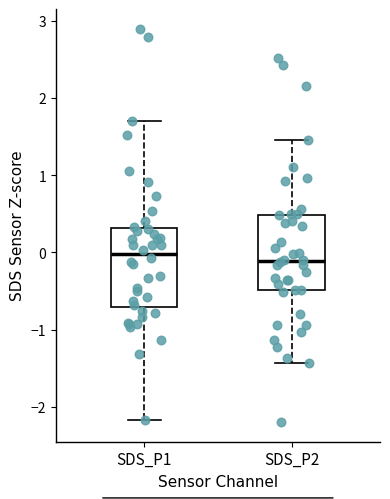

Reading left to right, read every box against the y-axis: the position of its median line, the range the box covers, and the ends of its whiskers. The values are not printed on the chart, so give them approximately, as read against the axis.

SDS_P1: median 0.0, box -0.7 to 0.3, whiskers -2.2 to 1.7
SDS_P2: median -0.1, box -0.5 to 0.5, whiskers -1.4 to 1.5